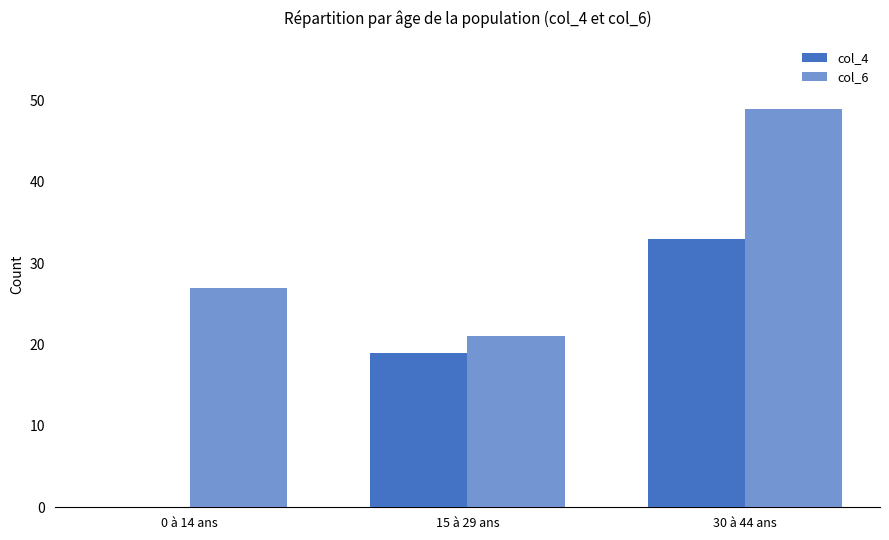

How many values in col_4 are above zero?

2